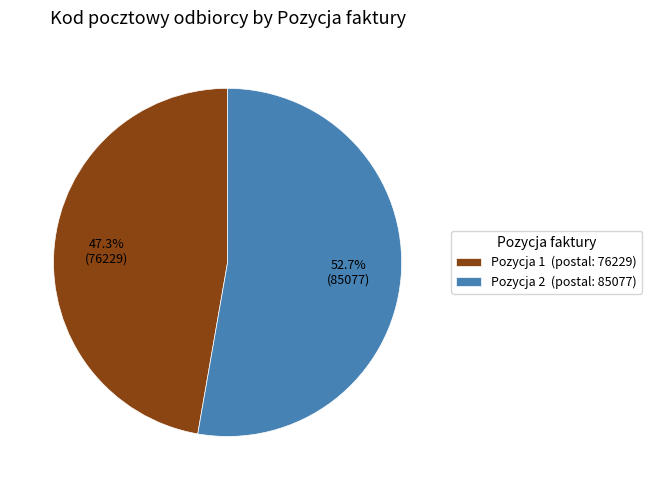

How many segments does this pie chart have?

2